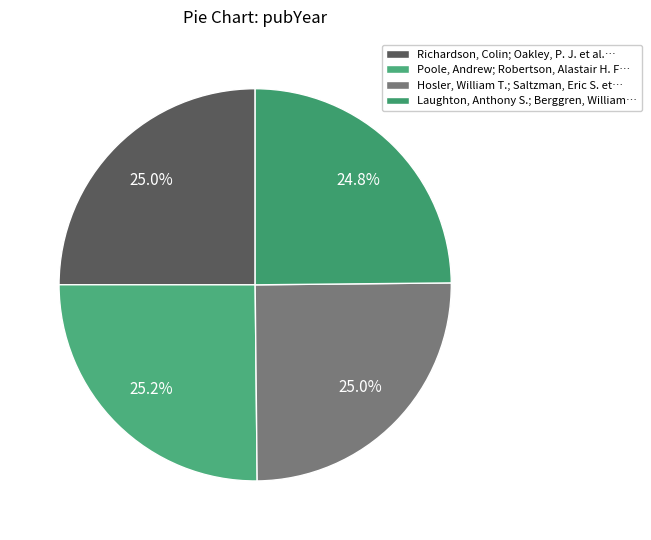

Count the number of slices in the pie.

4